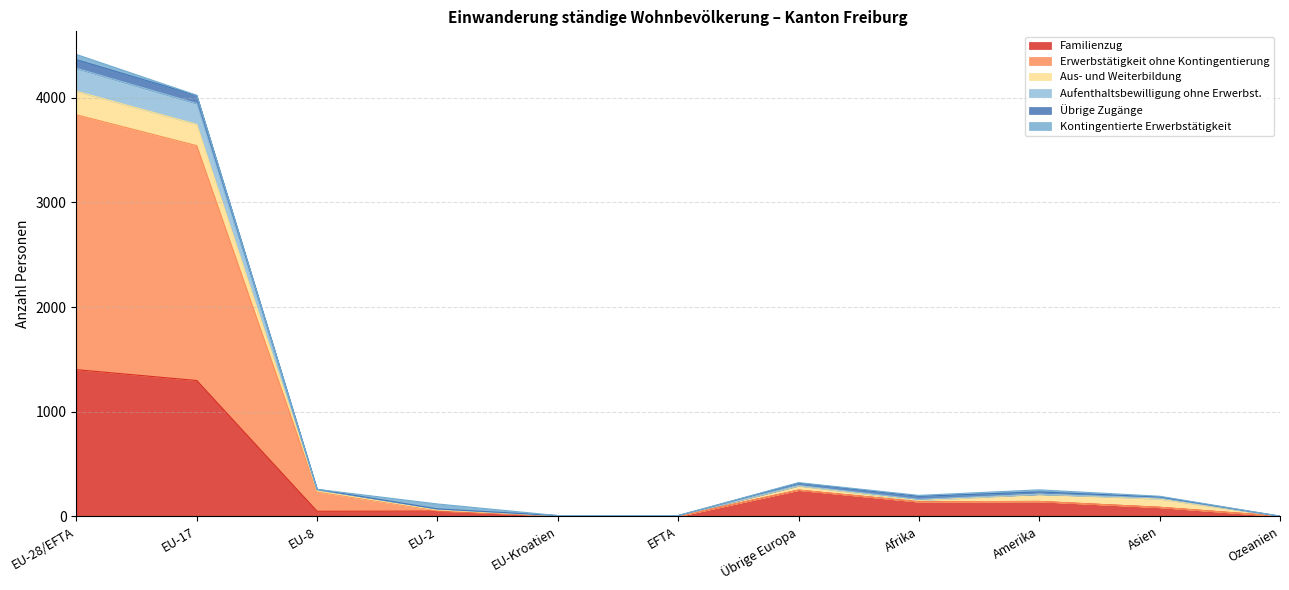

What are all the series names shown in the legend?

Familienzug, Erwerbstätigkeit ohne Kontingentierung, Aus- und Weiterbildung, Aufenthaltsbewilligung ohne Erwerbst., Übrige Zugänge, Kontingentierte Erwerbstätigkeit